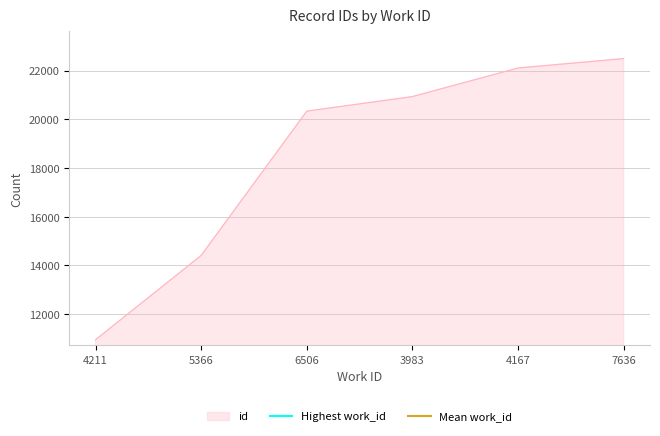

At which label does id reach its minimum?

4211